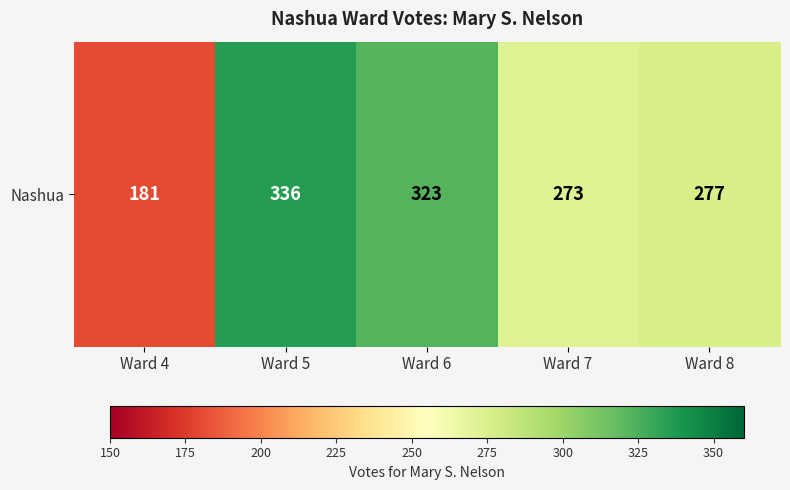

Count the number of categories in the chart.

5